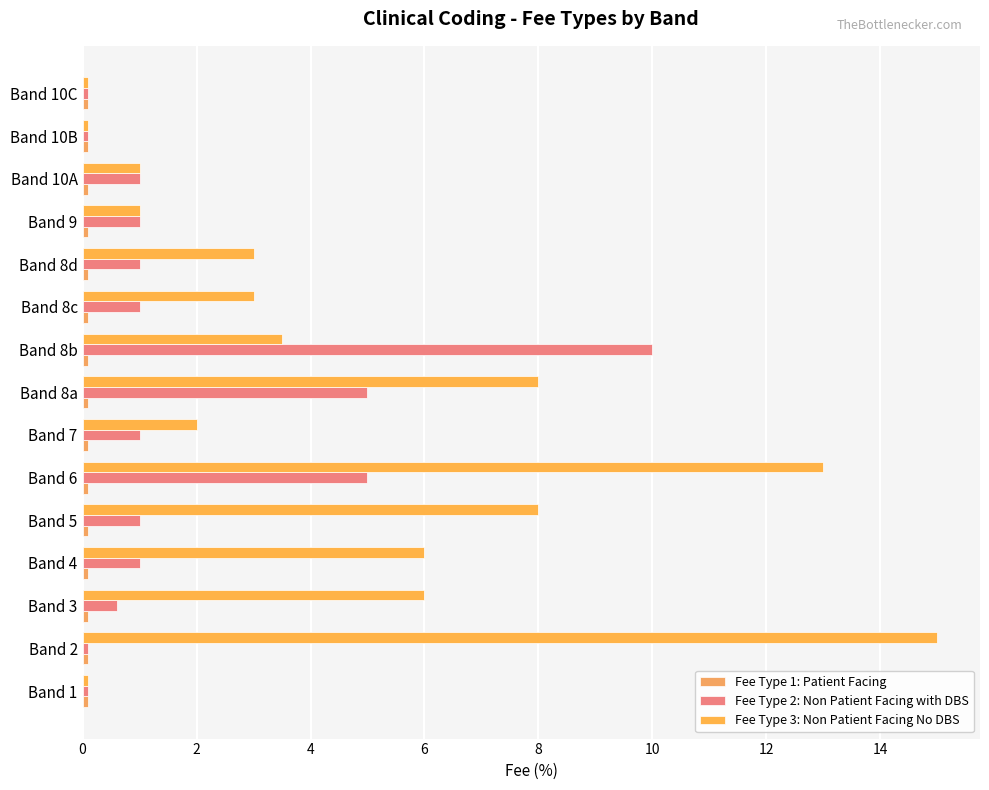

How many distinct data groups are displayed?

3